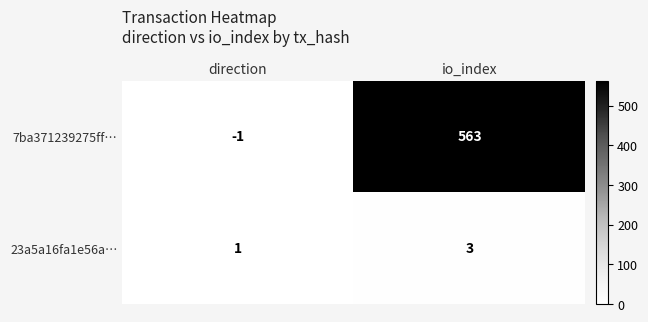

What is the difference between the 7ba371239275ff… values at direction and io_index?

564